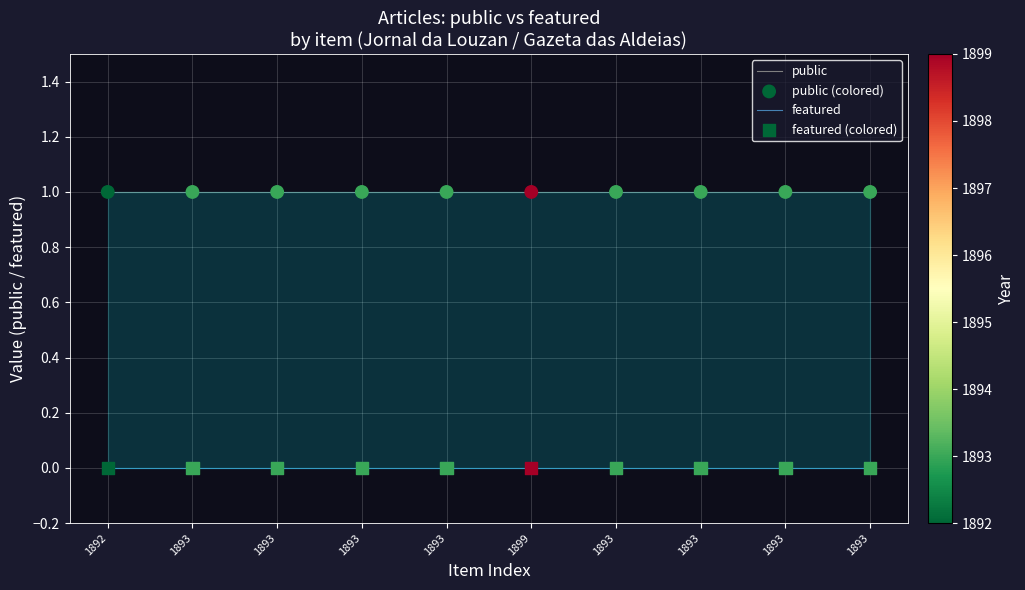

At which category is the sum across all series the highest?

1892